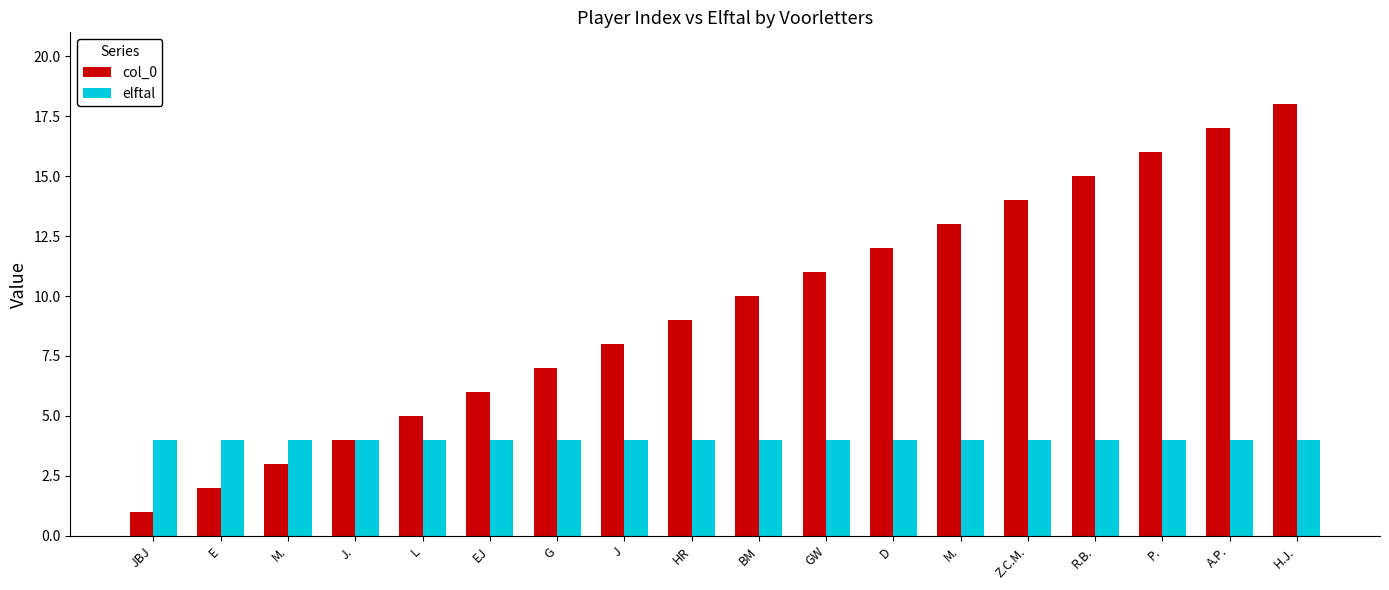

True or false: elftal has a value of 4 at G.

True